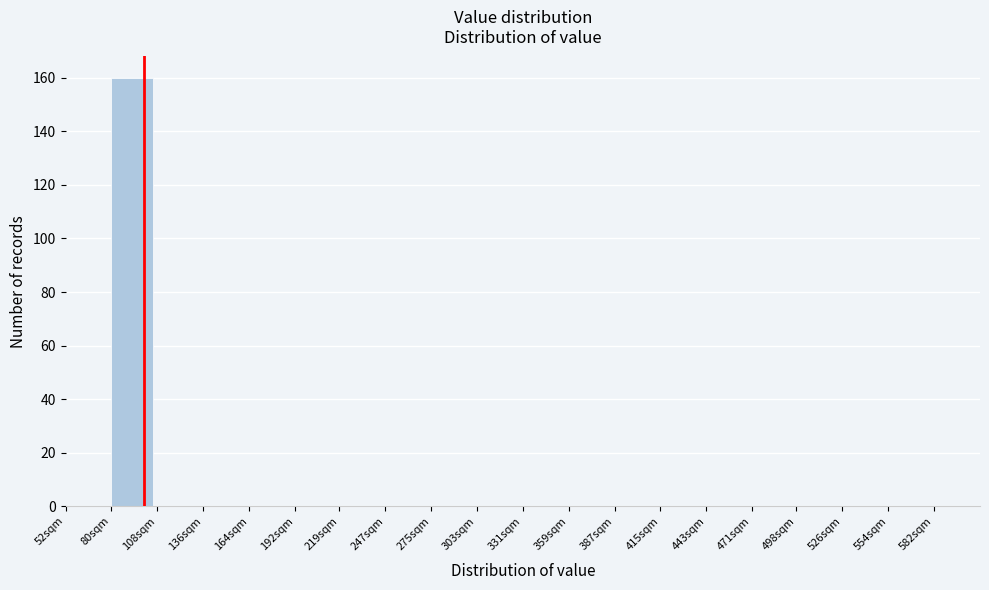

Reading left to right, extract all data points from this chart.

52sqm=0	80sqm=160	108sqm=0	136sqm=0	164sqm=0	192sqm=0	219sqm=0	247sqm=0	275sqm=0	303sqm=0	331sqm=0	359sqm=0	387sqm=0	415sqm=0	443sqm=0	471sqm=0	498sqm=0	526sqm=0	554sqm=0	582sqm=0